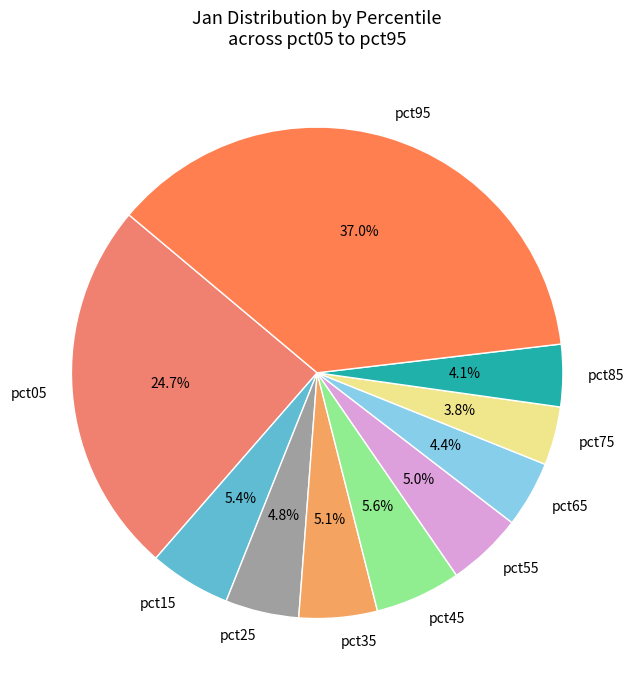

Which slice is the largest?

pct95